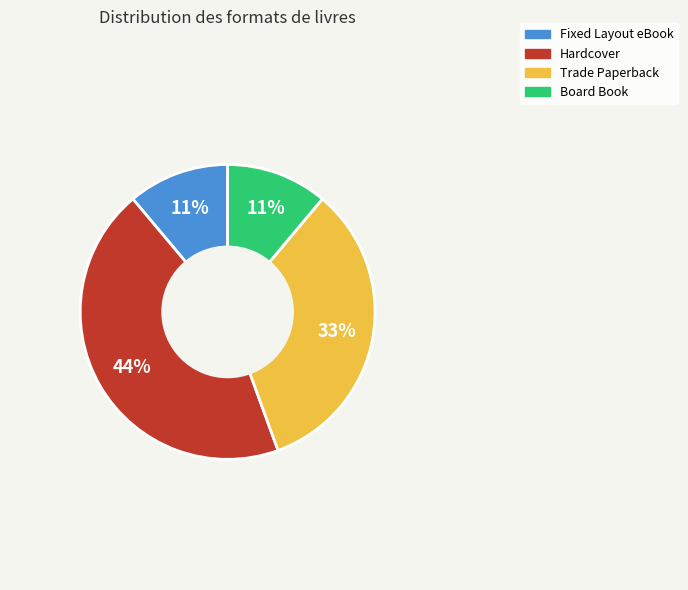

Which has a higher value, Board Book or Trade Paperback?

Trade Paperback